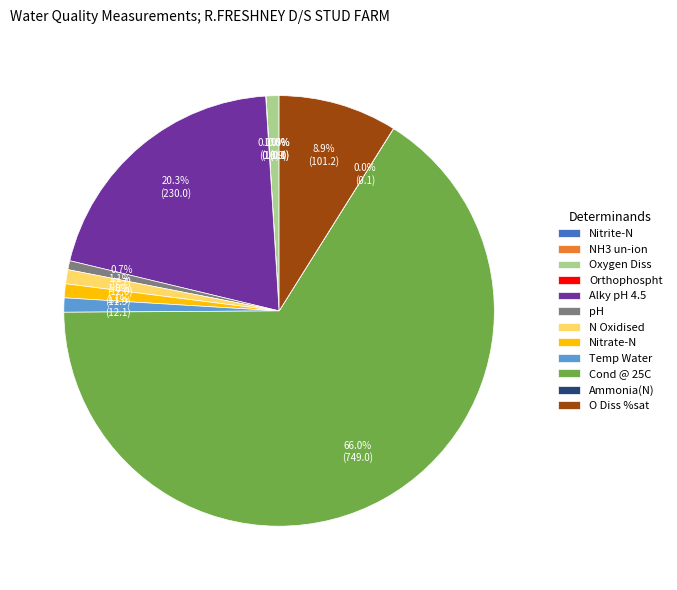

Do Oxygen Diss and Nitrate-N together represent more than half of the pie?

No